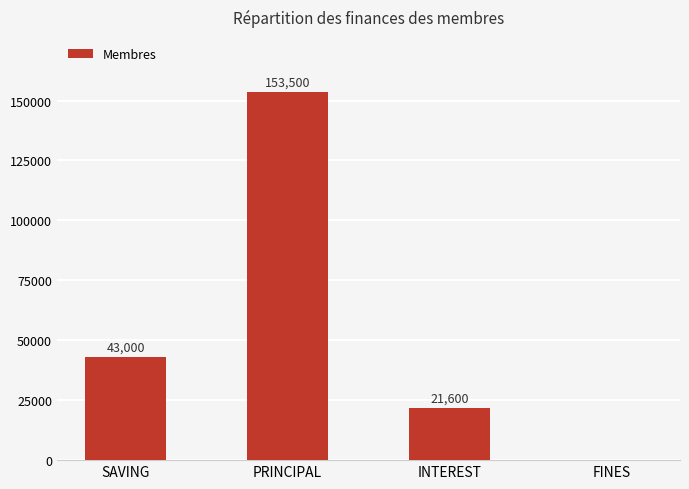

How many values are between 21600 and 153500?

3